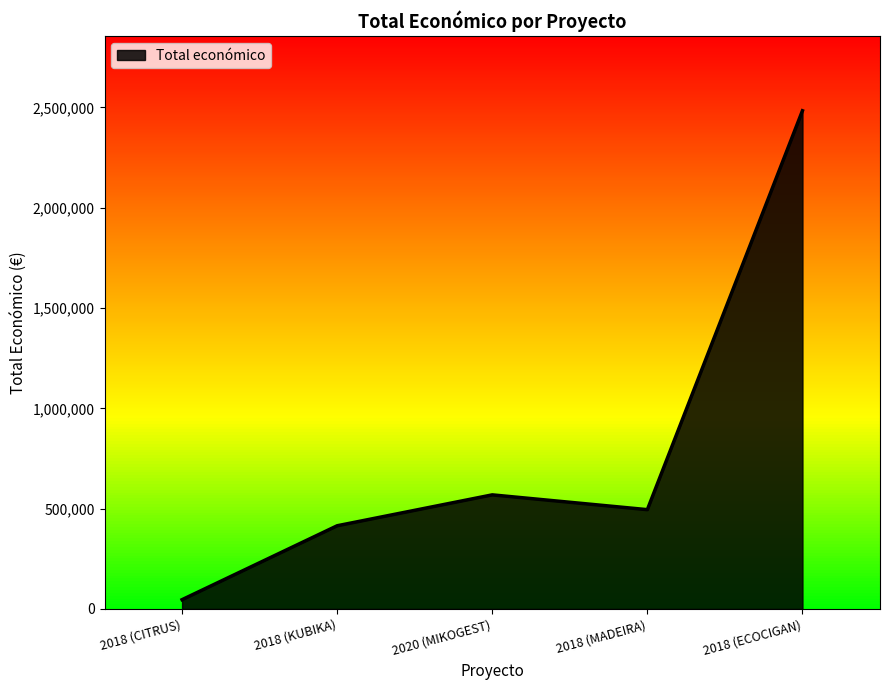

Reading left to right, list all the values displayed in this chart.

2018 (CITRUS)=46300	2018 (KUBIKA)=414788	2020 (MIKOGEST)=568809	2018 (MADEIRA)=495066	2018 (ECOCIGAN)=2483714